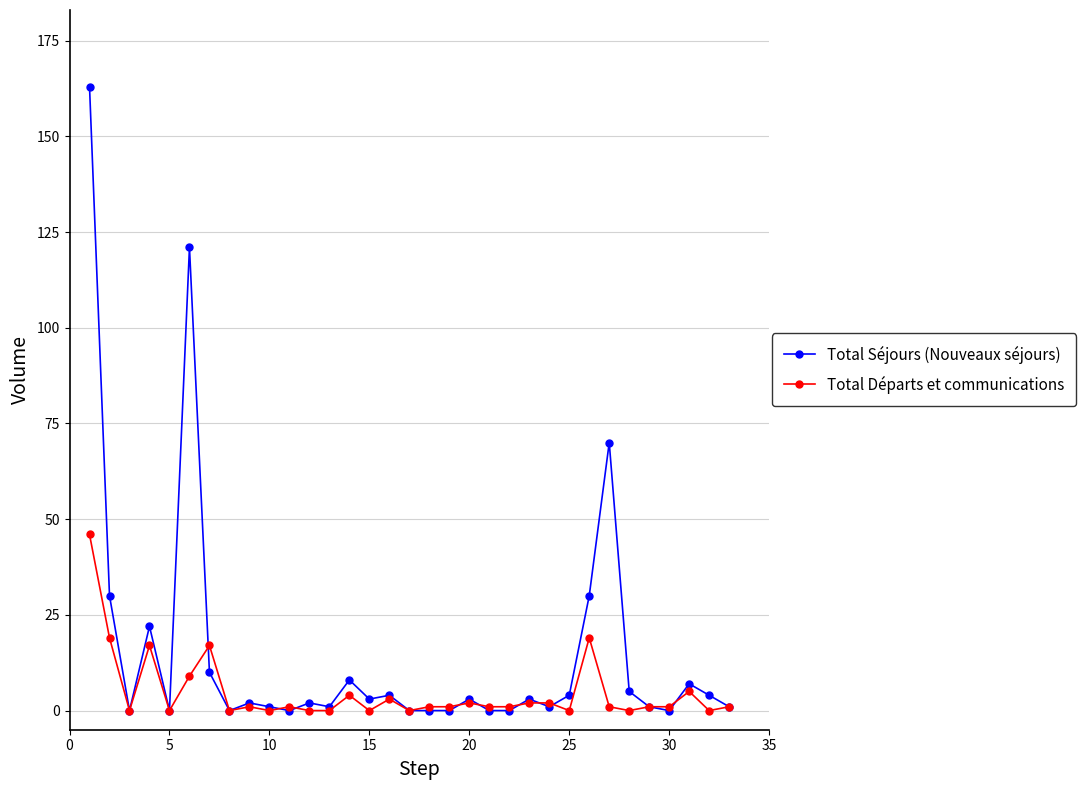

What is the value of the Total Départs et communications point at the 14th from the left?

4